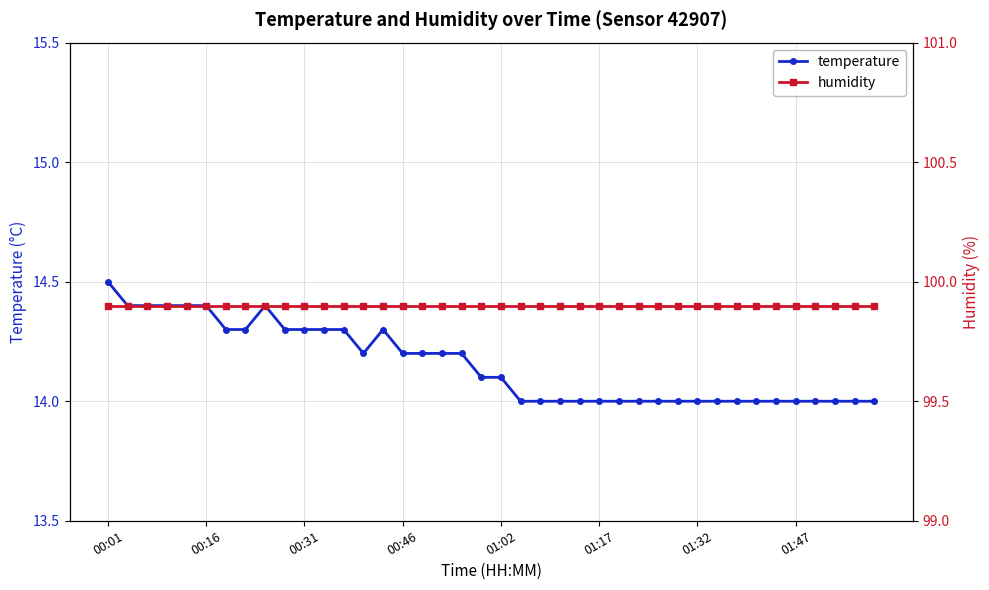

The value of temperature at 01:32 is 14.0. True or false?

True